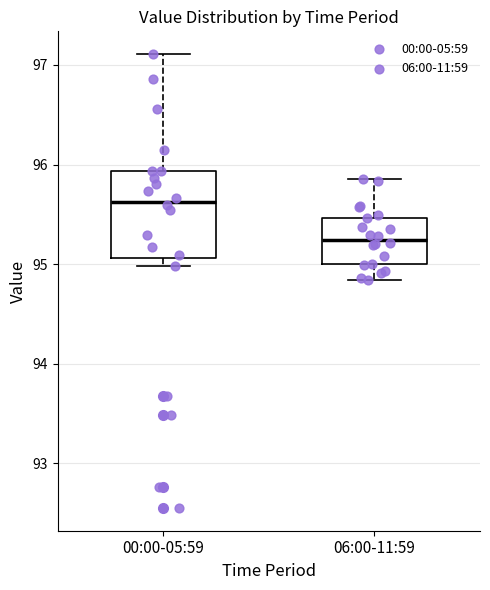

Where does the median line of the box for 06:00-11:59 sit on the y-axis? The values are not printed on the chart, so give them approximately, as read against the axis.

95.2